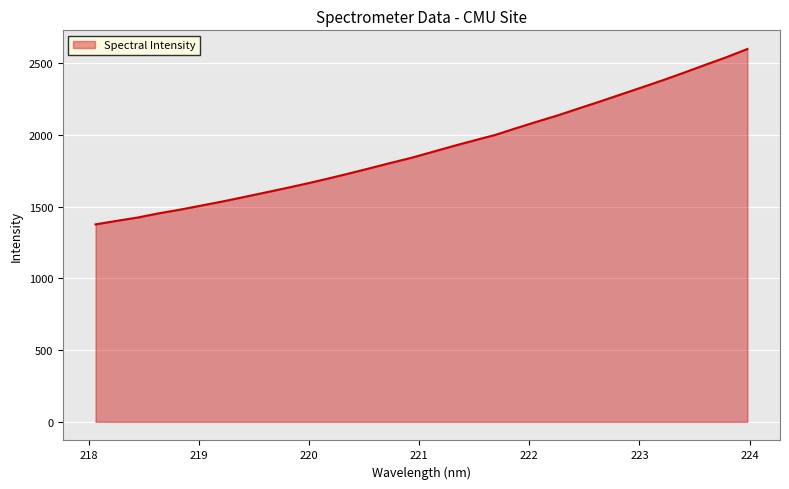

How many lines are shown in the chart?

1